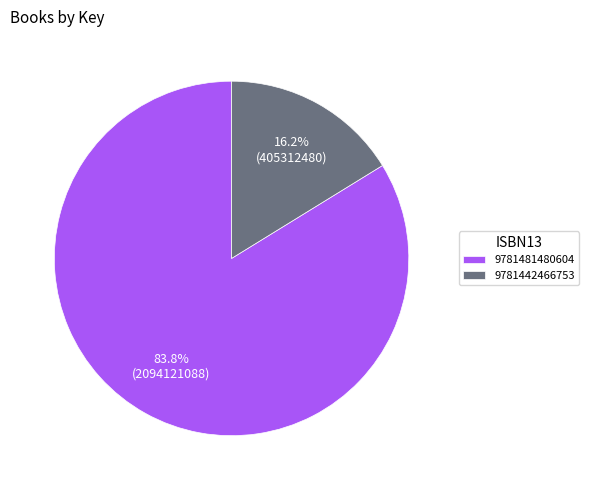

Between 9781442466753 and 9781481480604, which is larger?

9781481480604